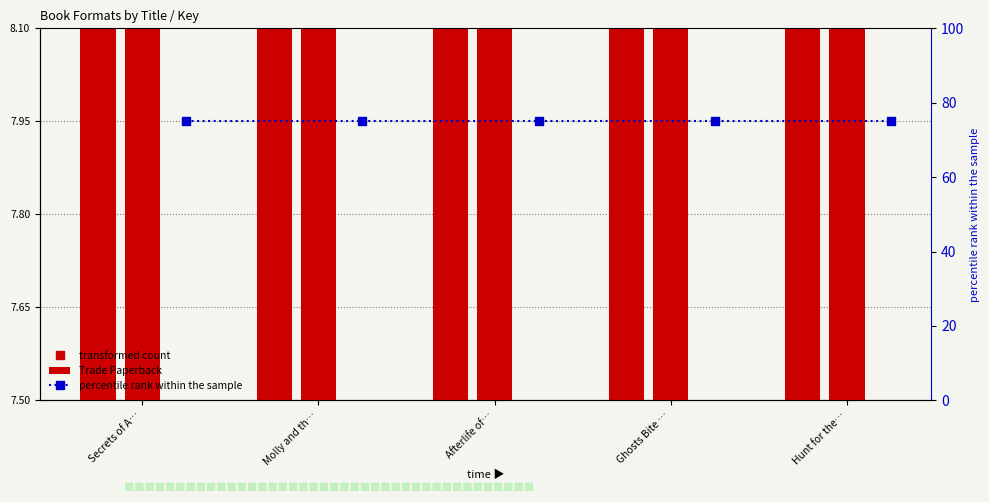

How many categories are shown in the chart?

5